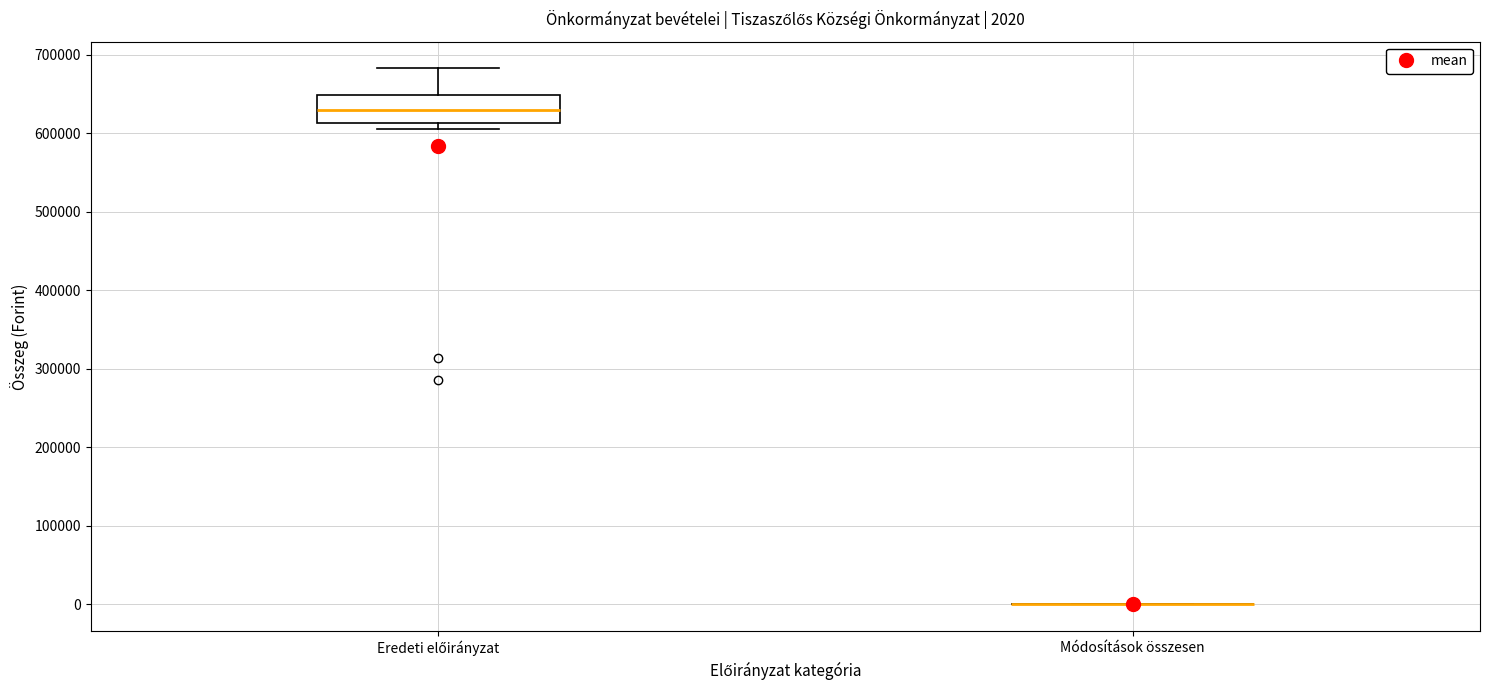

Comparing the boxes themselves (not the whiskers), which one is the tallest?

Eredeti előirányzat